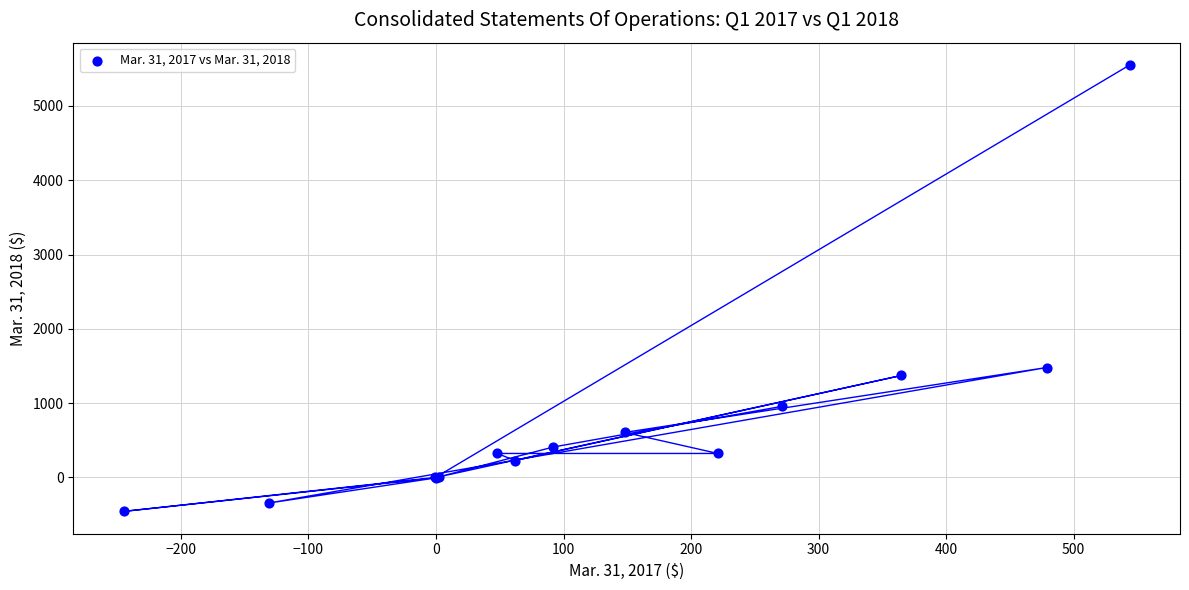

What Y value in the scatter plot is closest to 2547?

1480.0